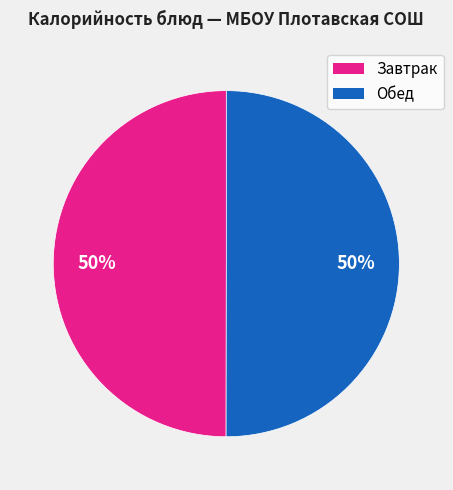

Do Завтрак and Обед together represent more than half of the pie?

Yes